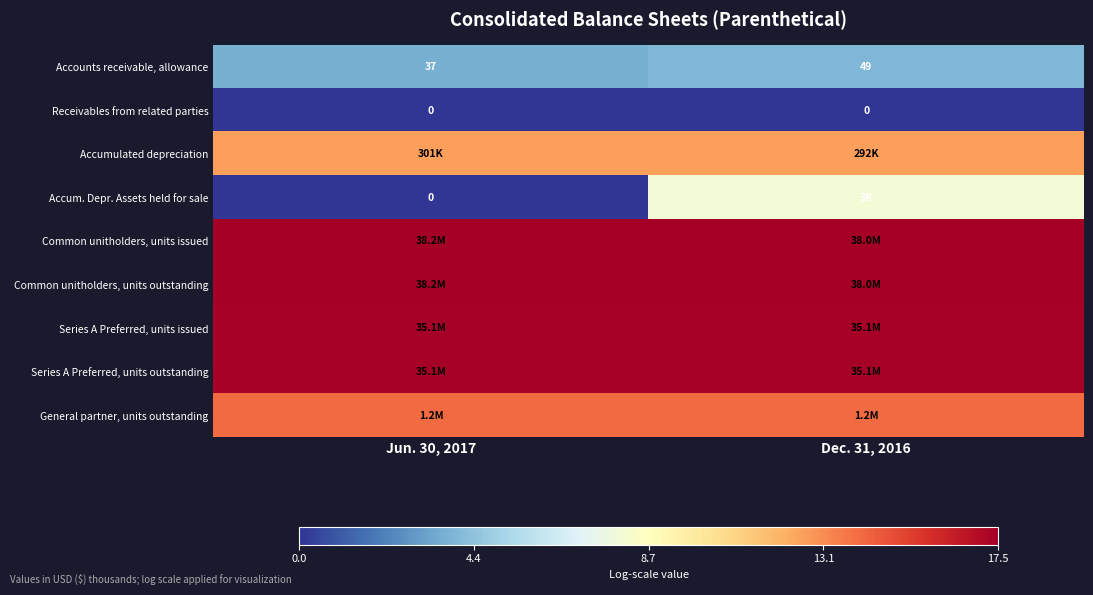

What is the maximum value shown in the chart?

17.5